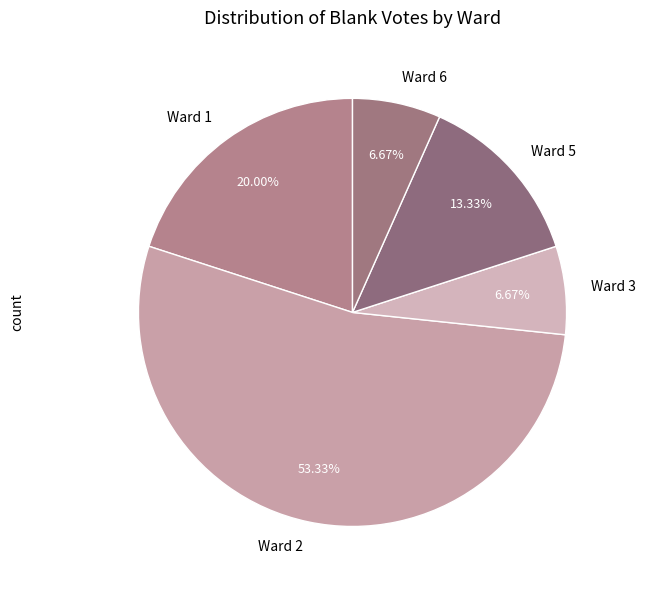

What is the majority slice?

Ward 2